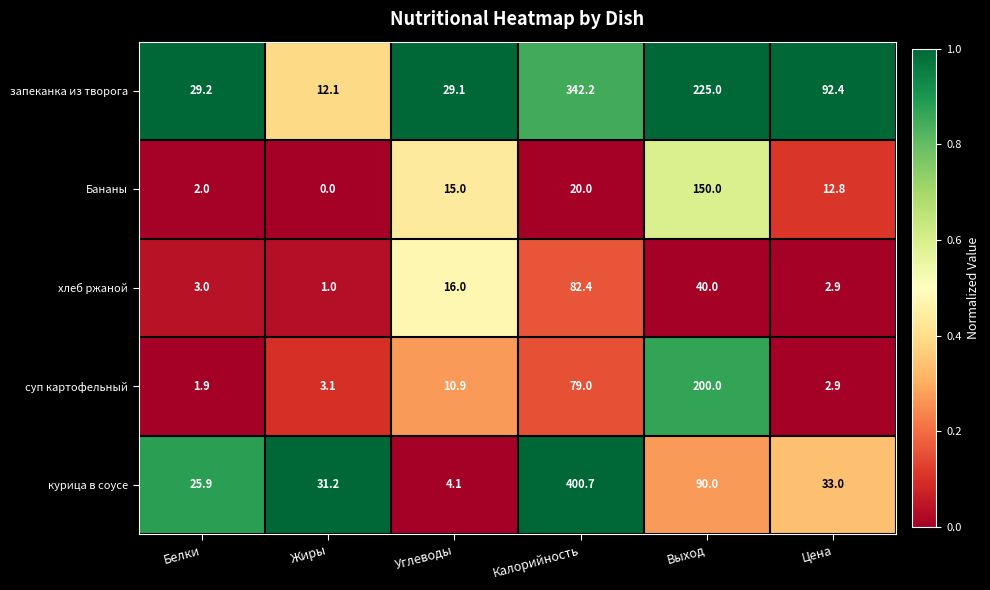

At which category is the sum across all series the highest?

Калорийность